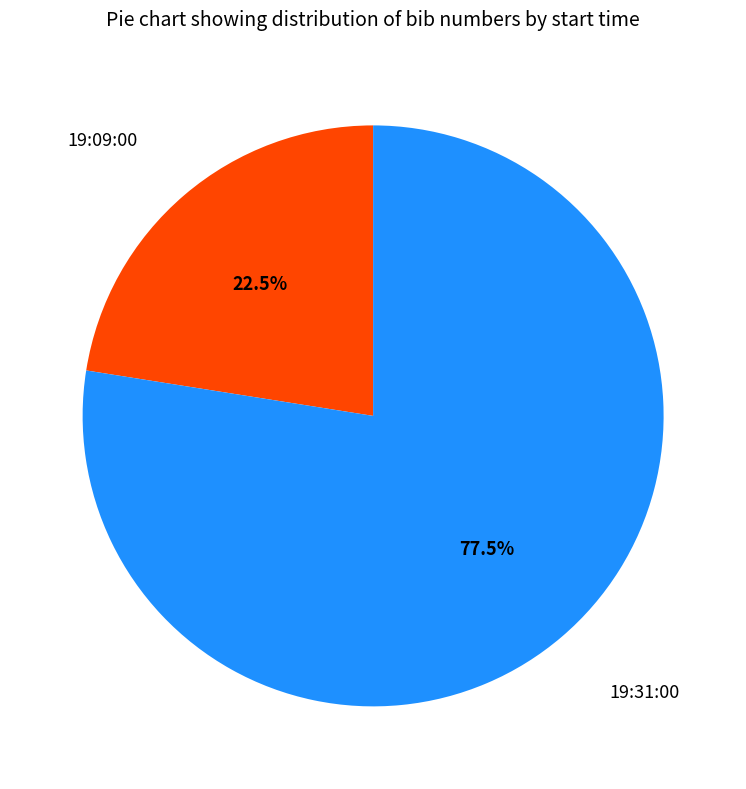

Which category has the smallest portion of the pie?

19:09:00